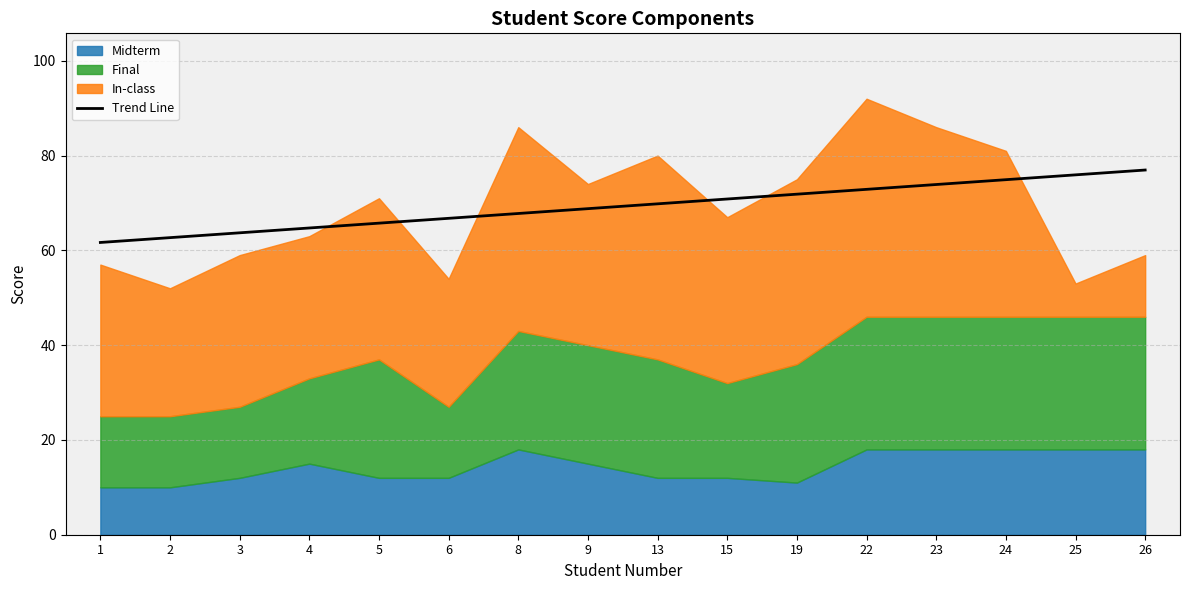

The Trend Line series shows 74.9 at 24. True or false?

True